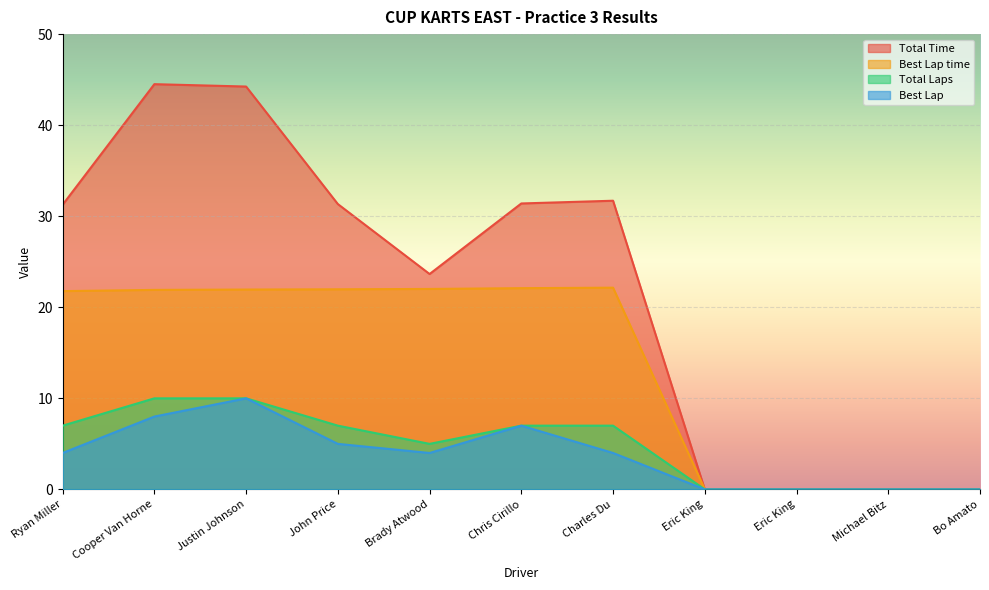

True or false: Best Lap and Best Lap time cross at least once.

False